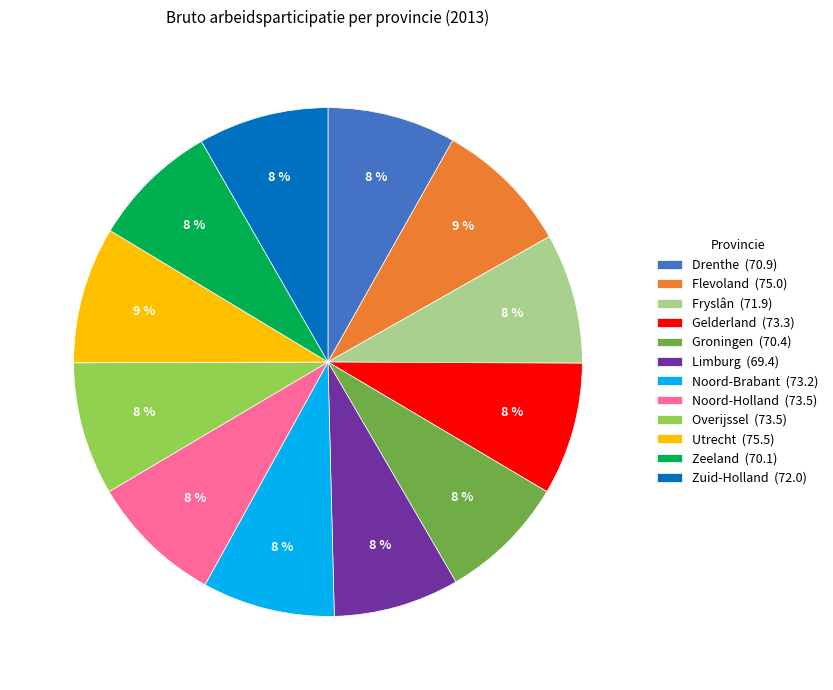

Is the sum of Noord-Brabant (73.2) and Zuid-Holland (72.0) greater than half?

No